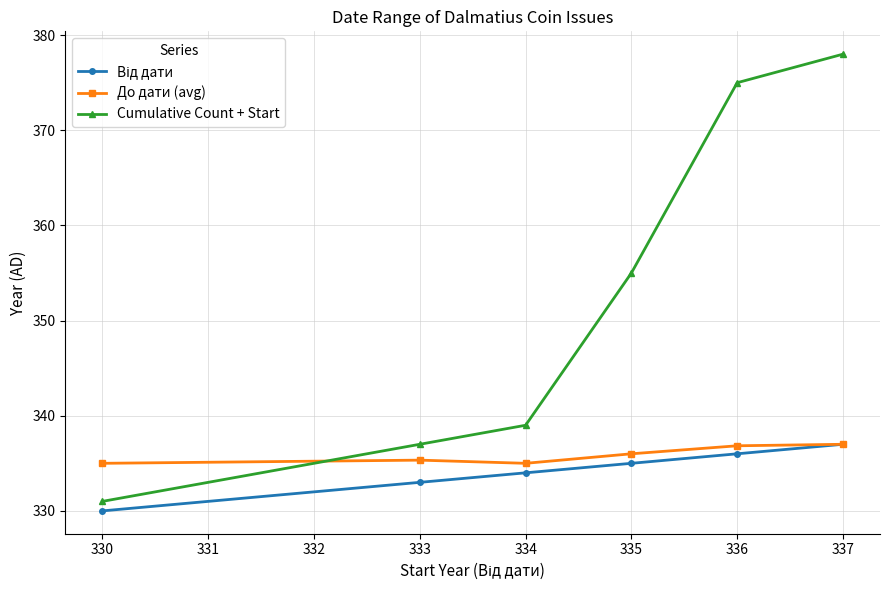

Which category has the highest value across all series?

337